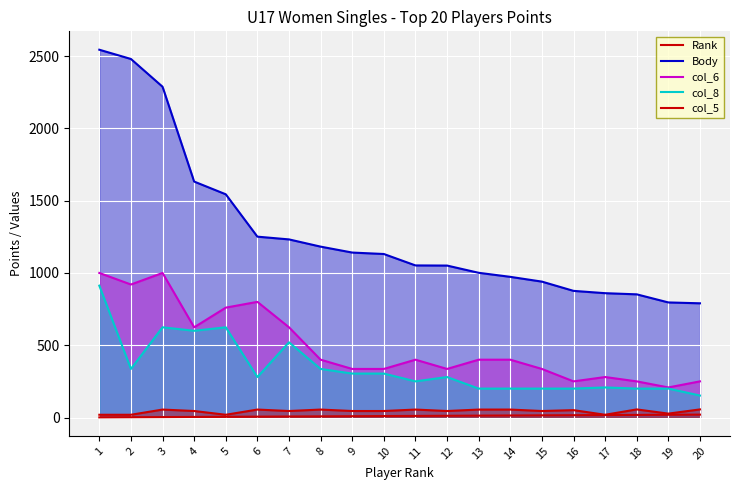

At 12, list the series in order from largest to smallest.

Body, col_6, col_8, col_5, Rank